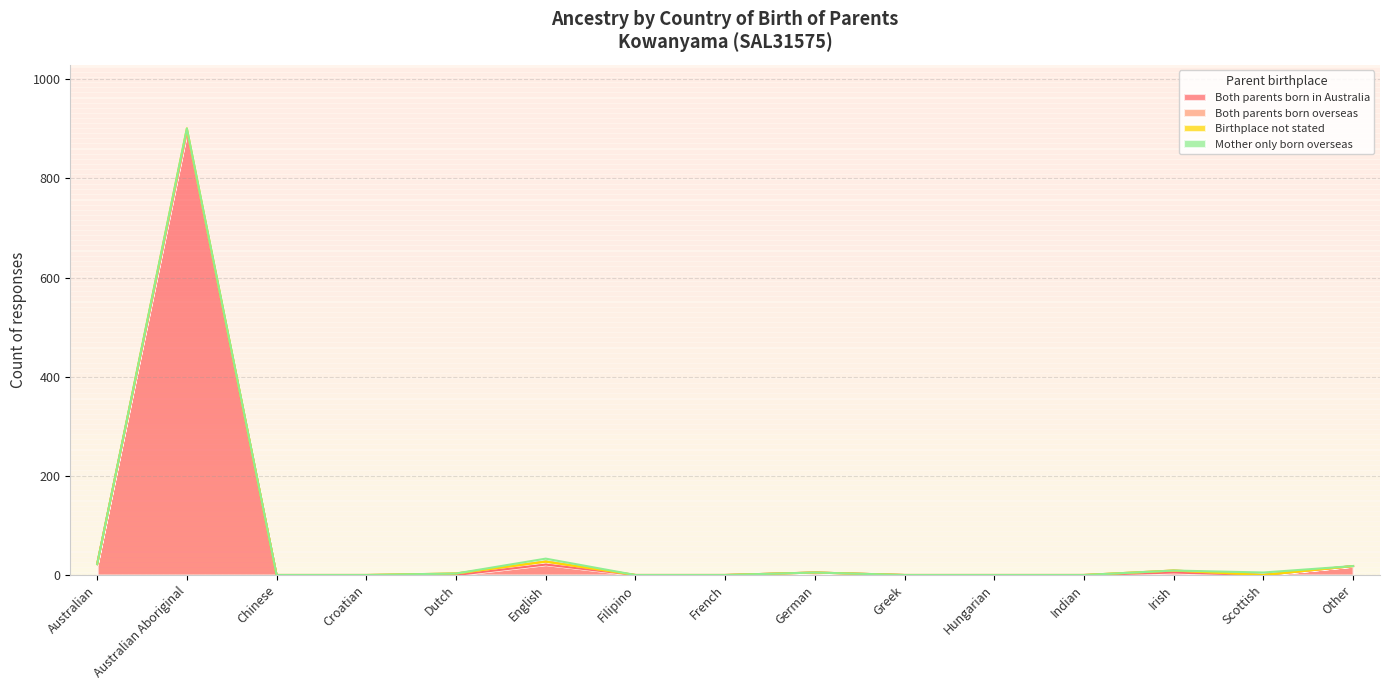

What is the value of the Both parents born in Australia point at the 2nd from the left?

895